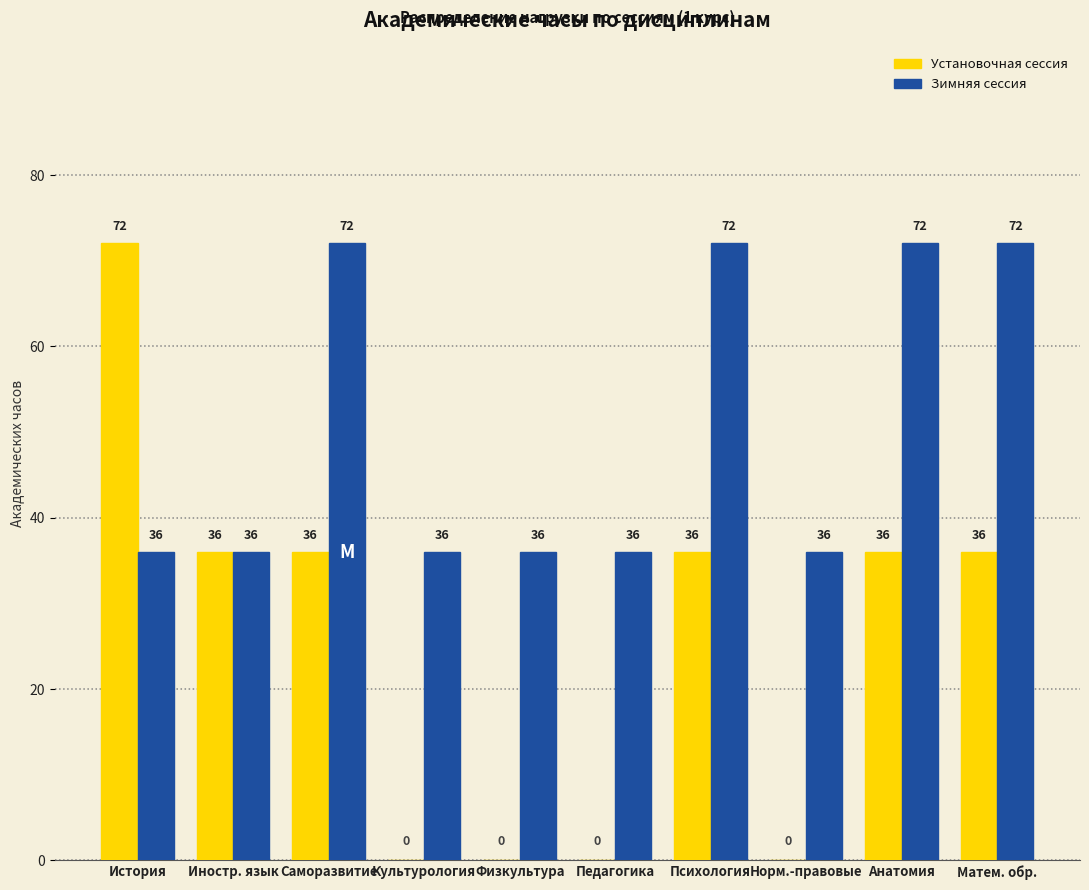

What is the approximate value of Установочная сессия at Психология?

36